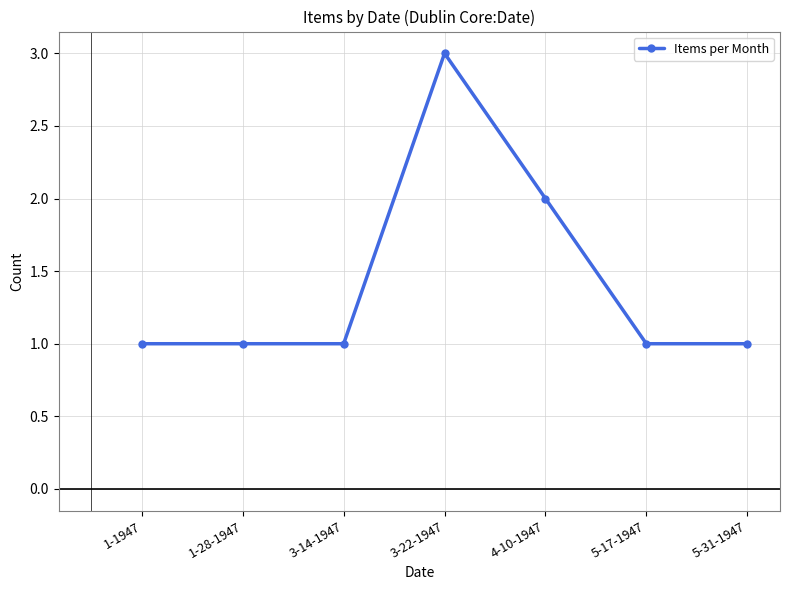

What position from the left is 1-28-1947?

2